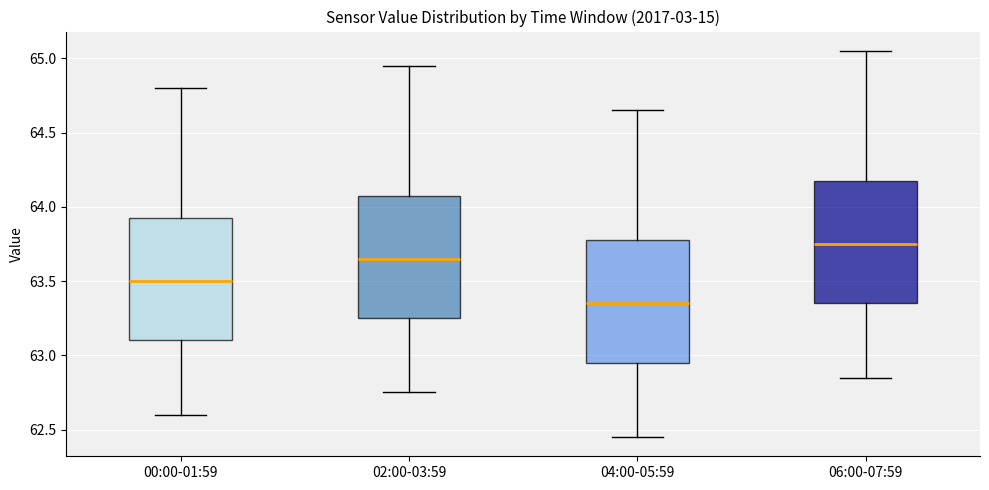

Reading left to right, read every box against the y-axis: the position of its median line, the range the box covers, and the ends of its whiskers. The values are not printed on the chart, so give them approximately, as read against the axis.

00:00-01:59: median 63.50, box 63.10 to 63.95, whiskers 62.60 to 64.80
02:00-03:59: median 63.65, box 63.25 to 64.10, whiskers 62.75 to 64.95
04:00-05:59: median 63.35, box 62.95 to 63.80, whiskers 62.45 to 64.65
06:00-07:59: median 63.75, box 63.35 to 64.20, whiskers 62.85 to 65.05